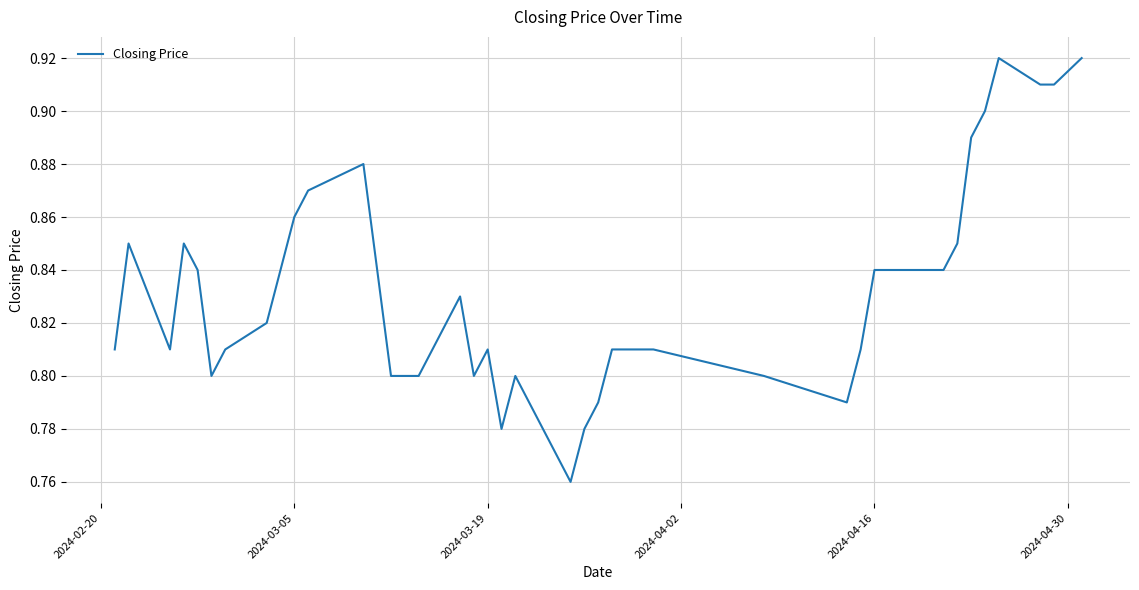

How many lines are shown in the chart?

1